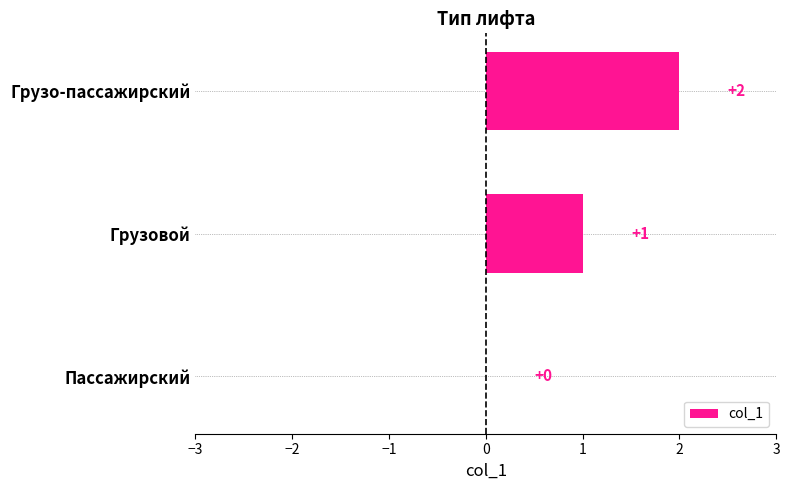

What is the change in value from Грузовой to Грузо-пассажирский?

+1